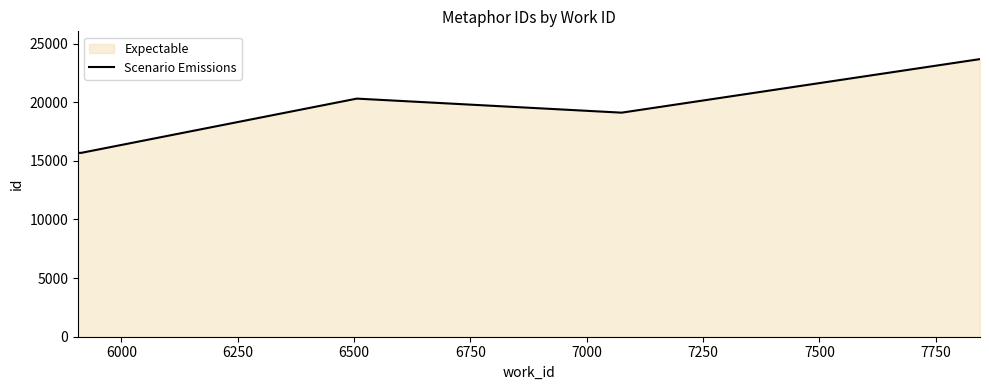

What is the minimum value shown in the chart?

15682